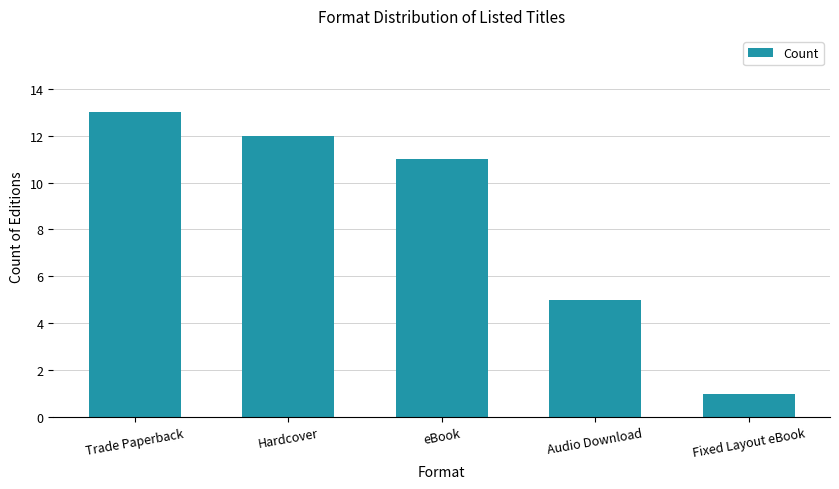

What is the change in value from Trade Paperback to Audio Download?

-8